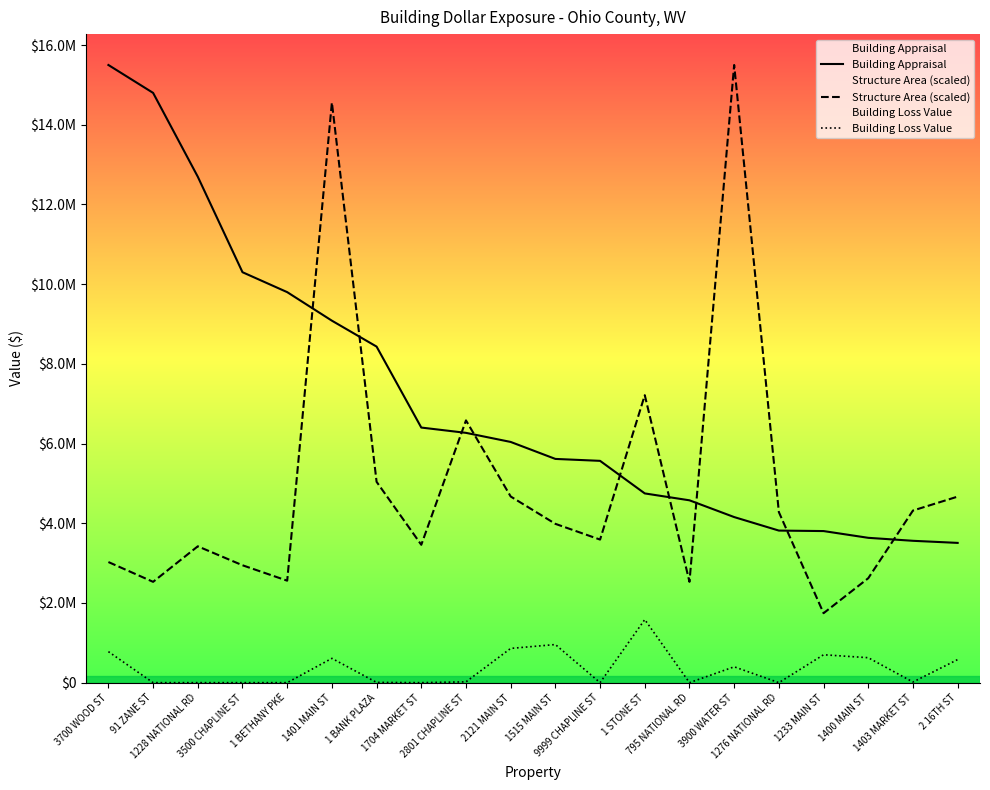

What is the label of the 11th point from the right?

2121 MAIN ST